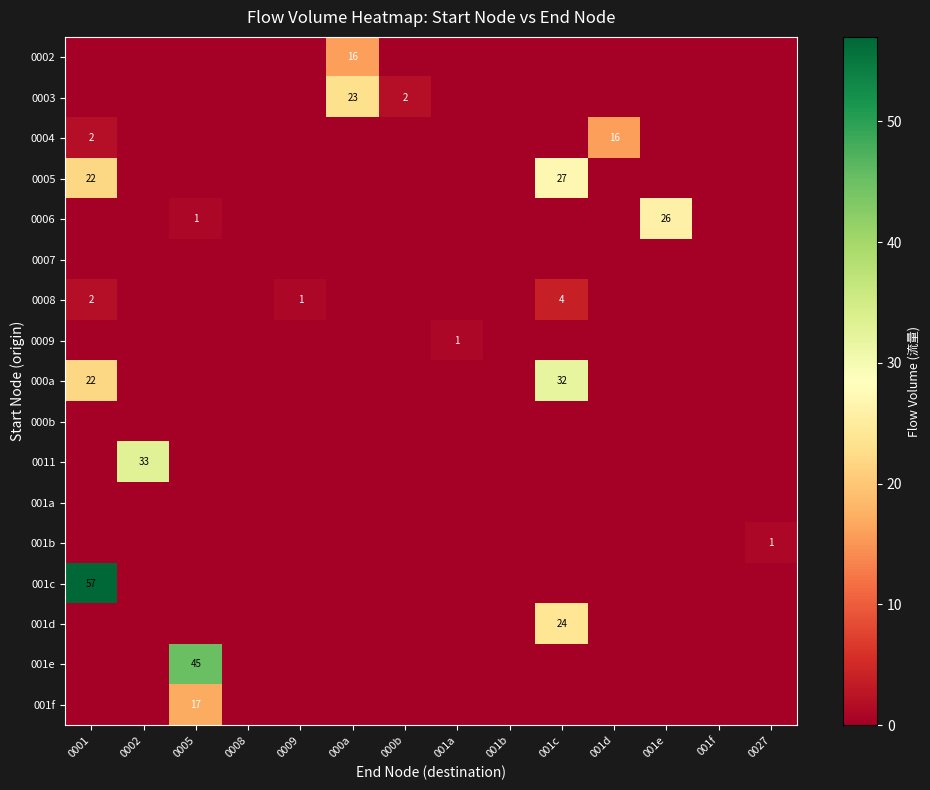

The value of 0008 at 0027 is 1. True or false?

False